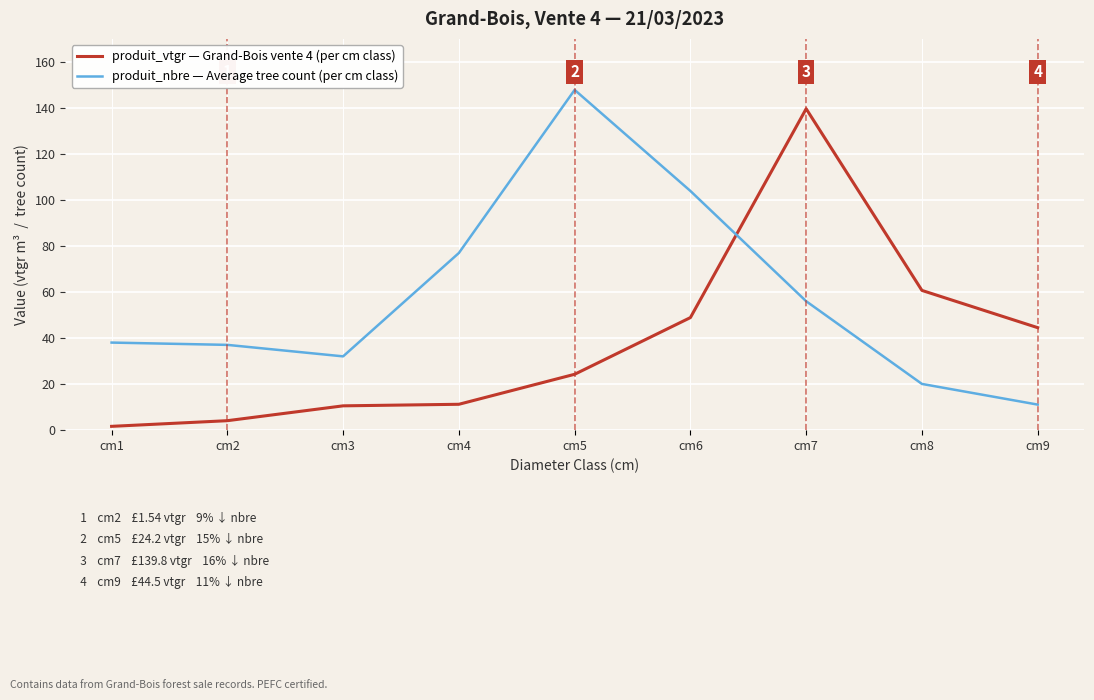

What is the average value of the produit_vtgr — Grand-Bois vente 4 (per cm class) series?

38.4